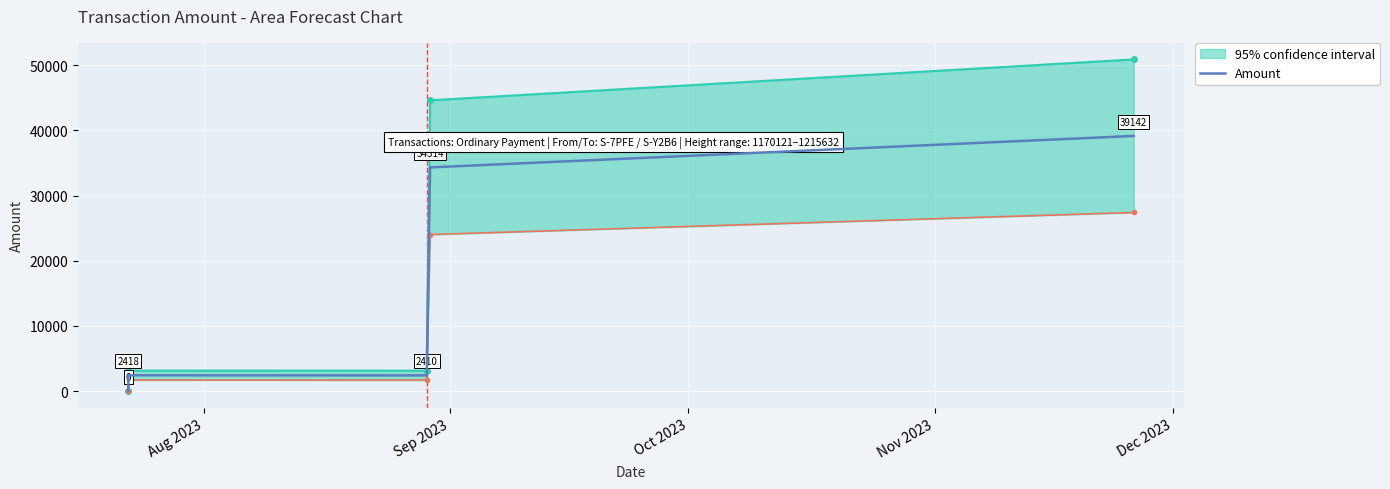

How many interior local valleys (lower than both neighbors) does the data have?

1